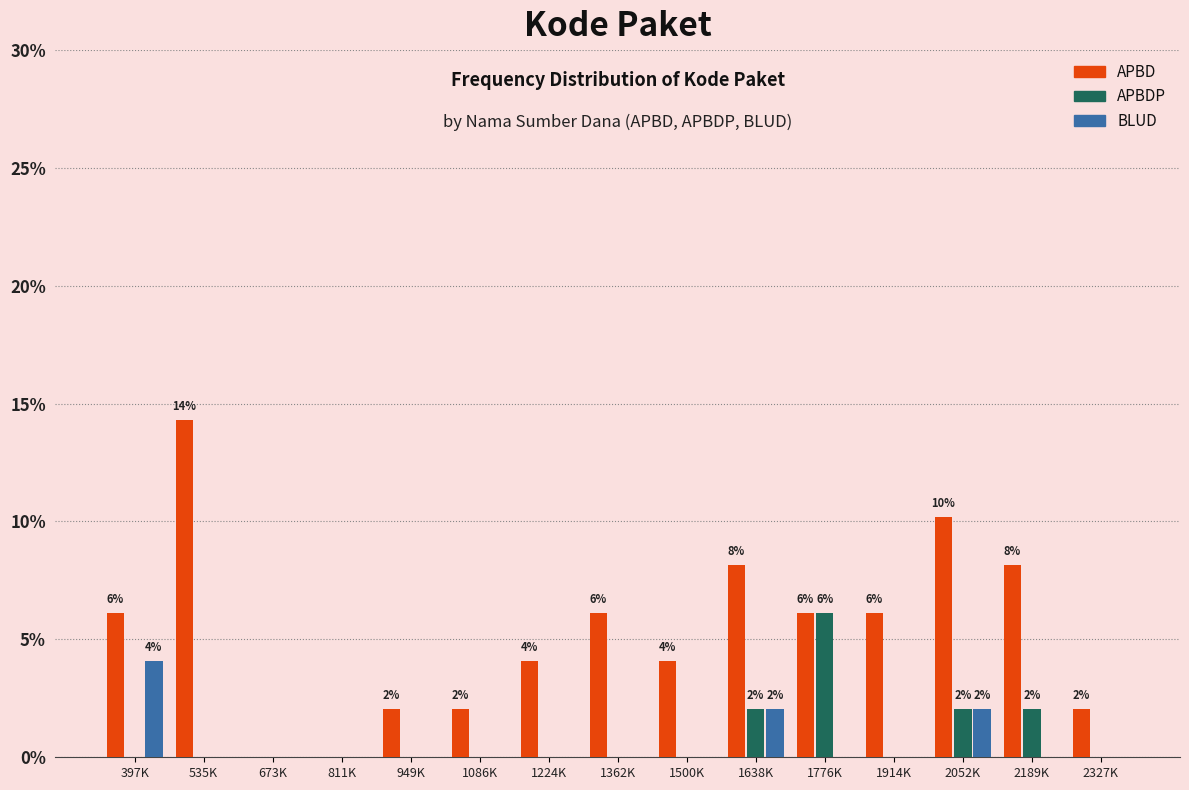

Is the value of APBD at 1086K greater than the value of APBDP at 1500K?

Yes